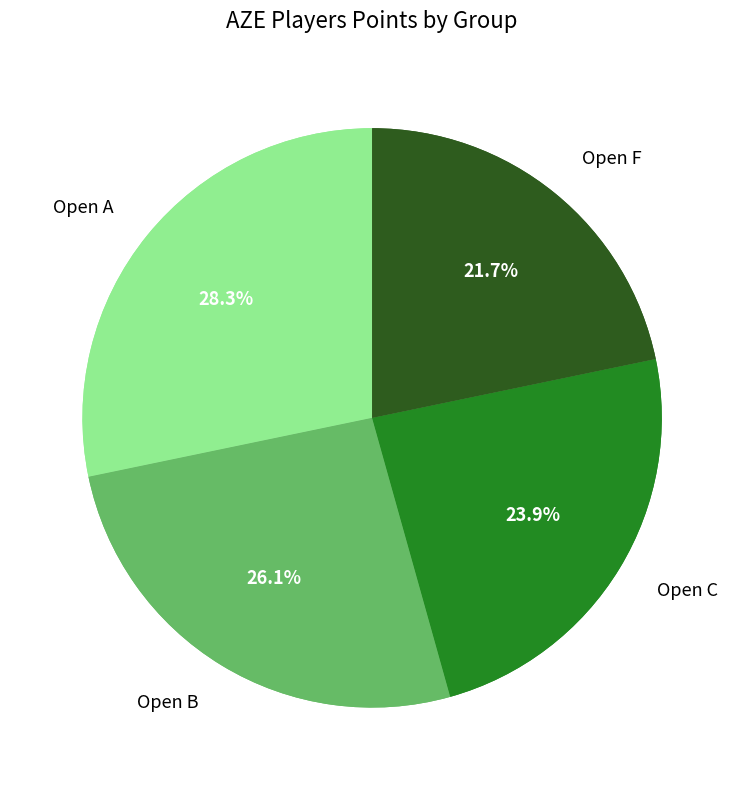

Does Open C represent more than half of the total?

No